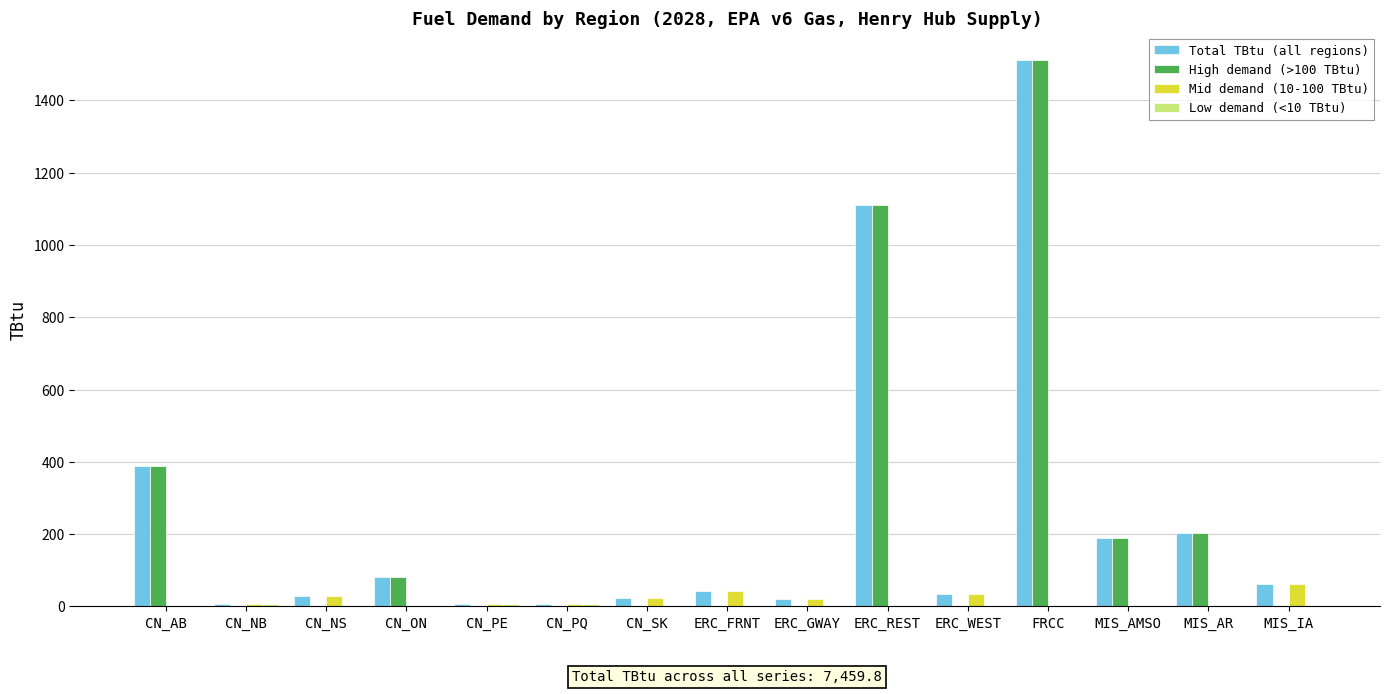

Read the Total TBtu (all regions) value at ERC_REST.

1111.8